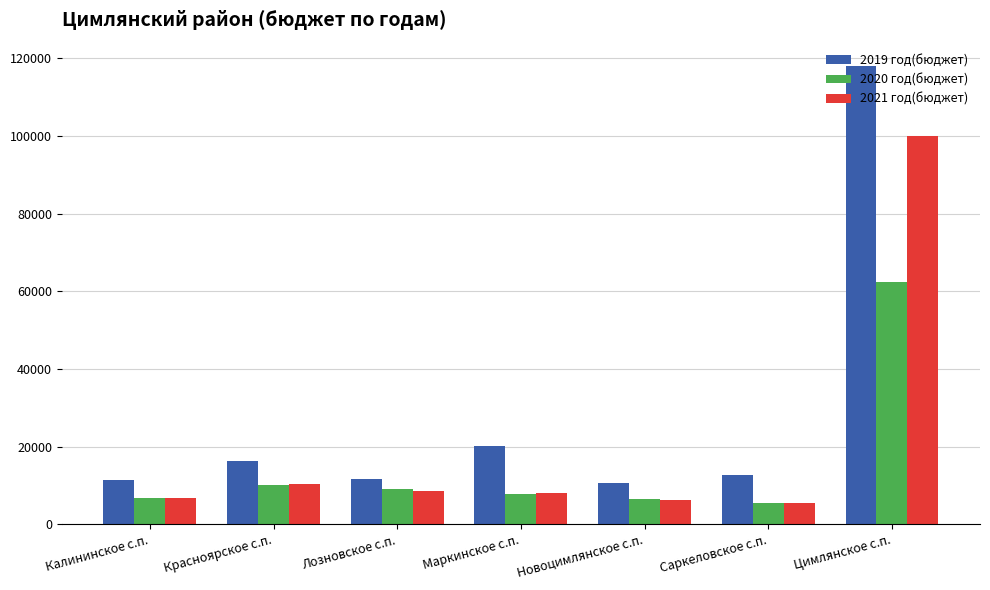

At which label is 2019 год(бюджет) closest to 64423?

Маркинское с.п.